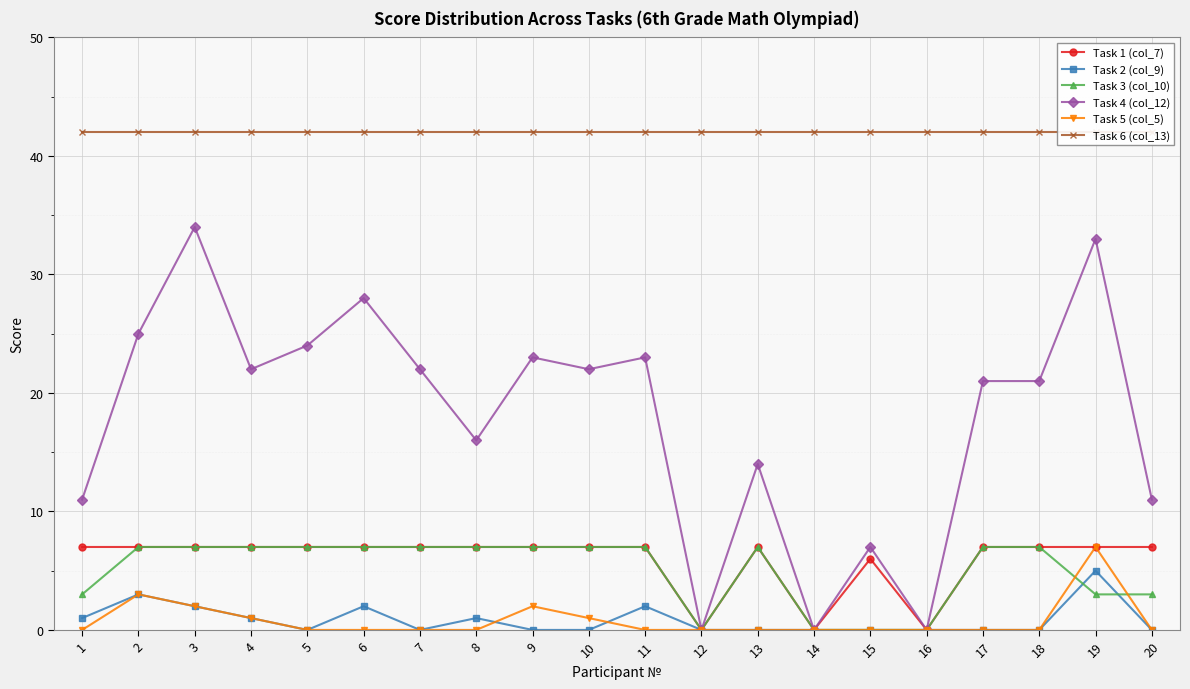

Which series ends up on top after the final intersection of Task 3 (col_10) and Task 5 (col_5)?

Task 3 (col_10)